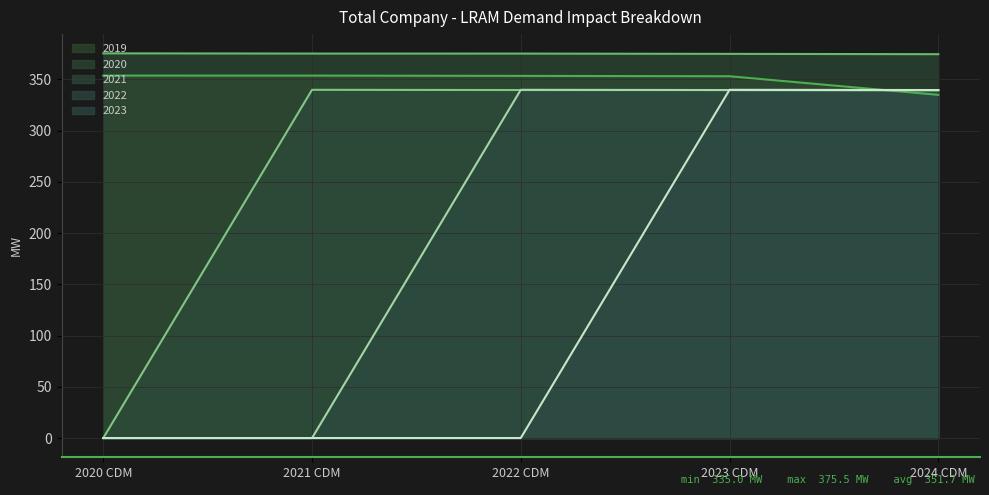

Where is 2019 nearest to the value 344?

2024 CDM